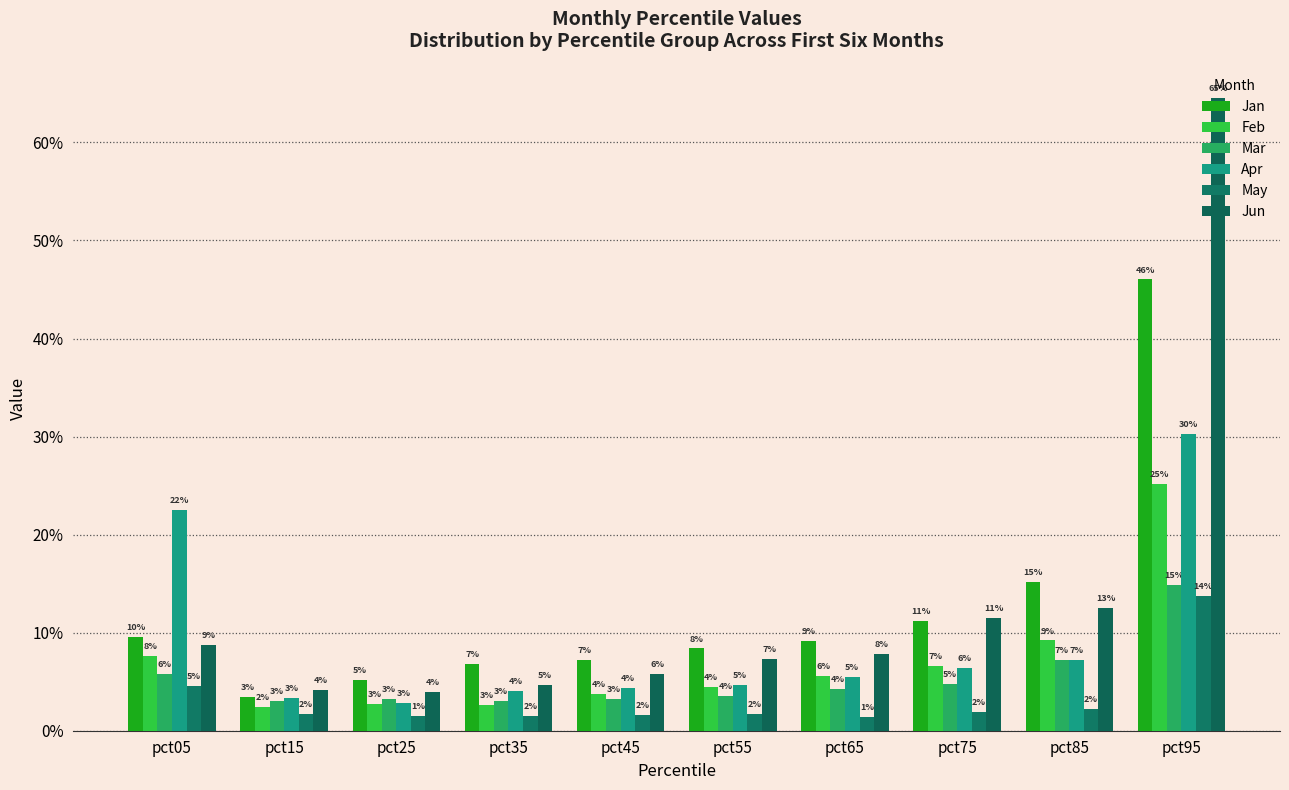

Count the Feb values in the range 0 to 1.

10